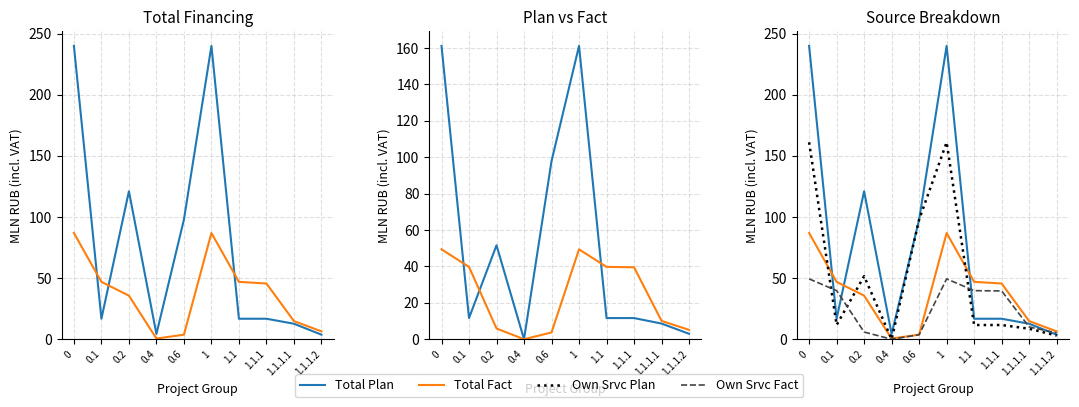

At how many categories does at least one series exceed 102?

3